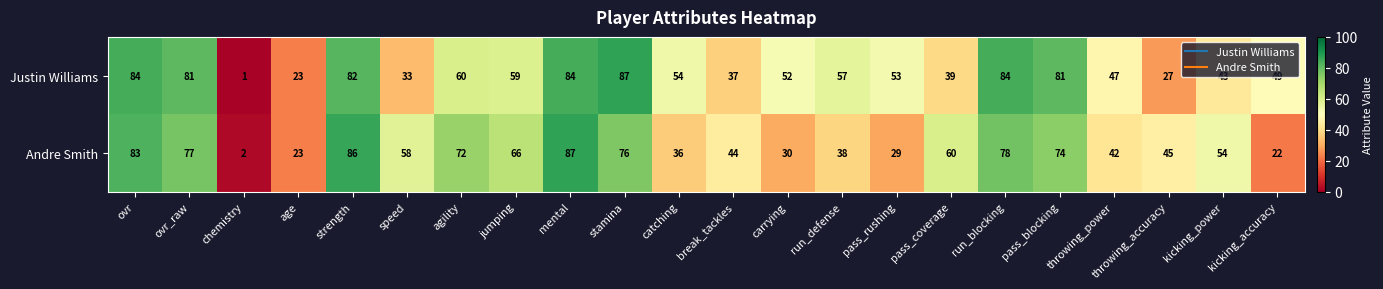

Which series has the largest total across all categories?

Justin Williams